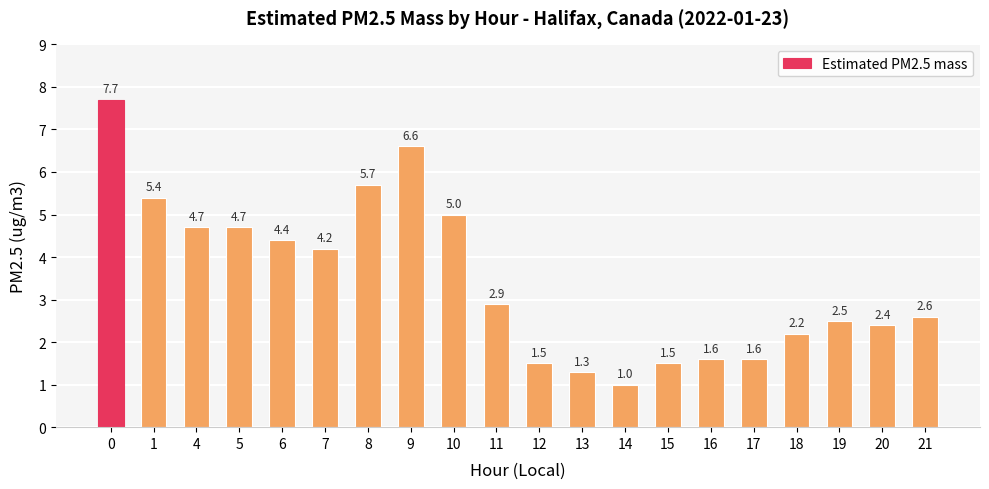

What is the smallest value displayed?

1.0